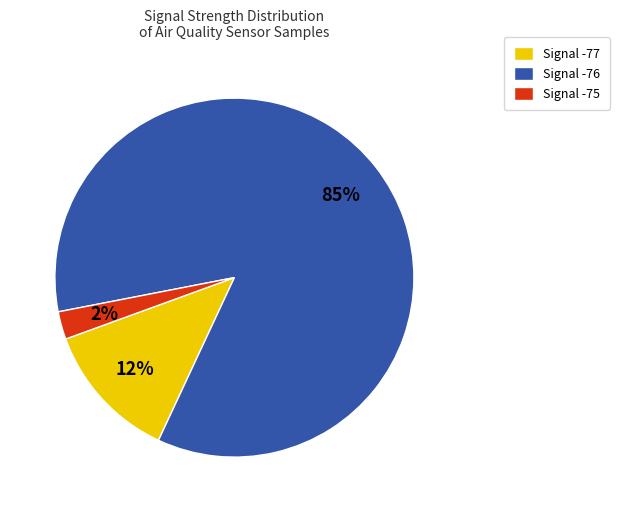

To the nearest percent, what percentage of the pie is Signal -75?

2%